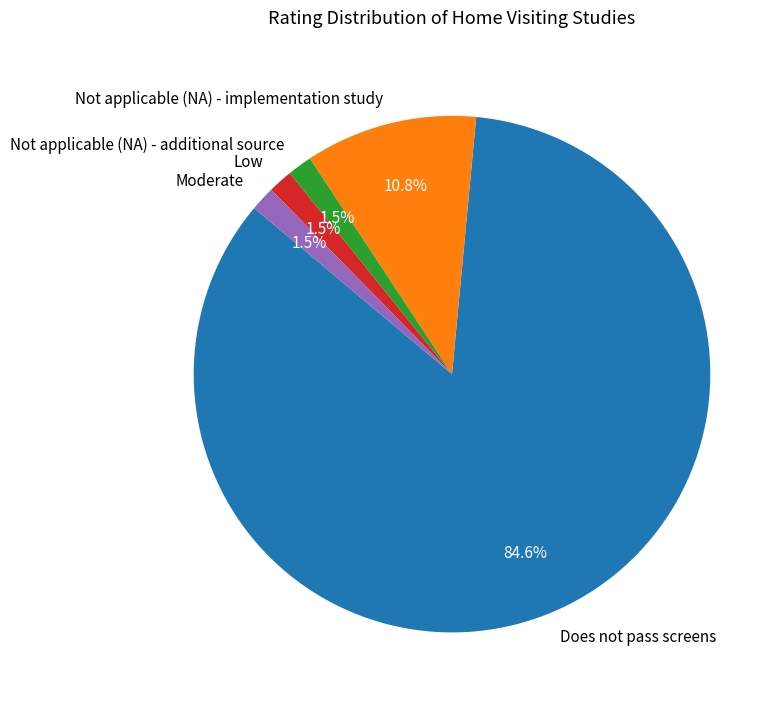

Does Low represent more than half of the total?

No